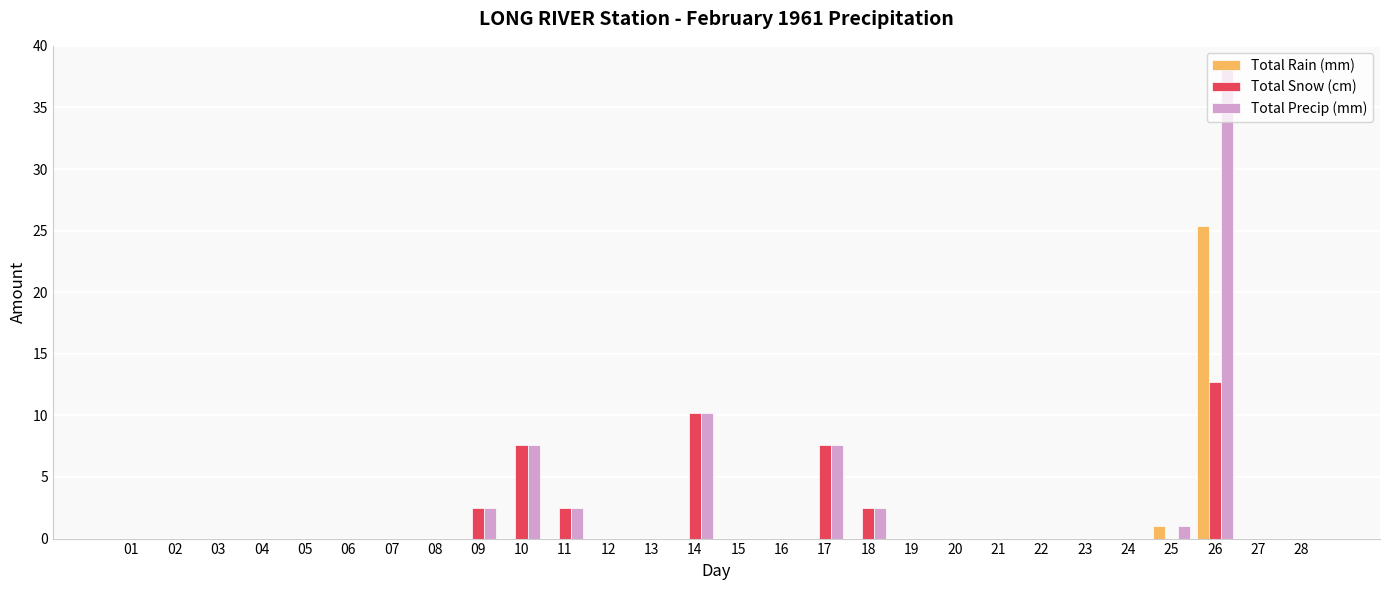

What are all the series names shown in the legend?

Total Rain (mm), Total Snow (cm), Total Precip (mm)